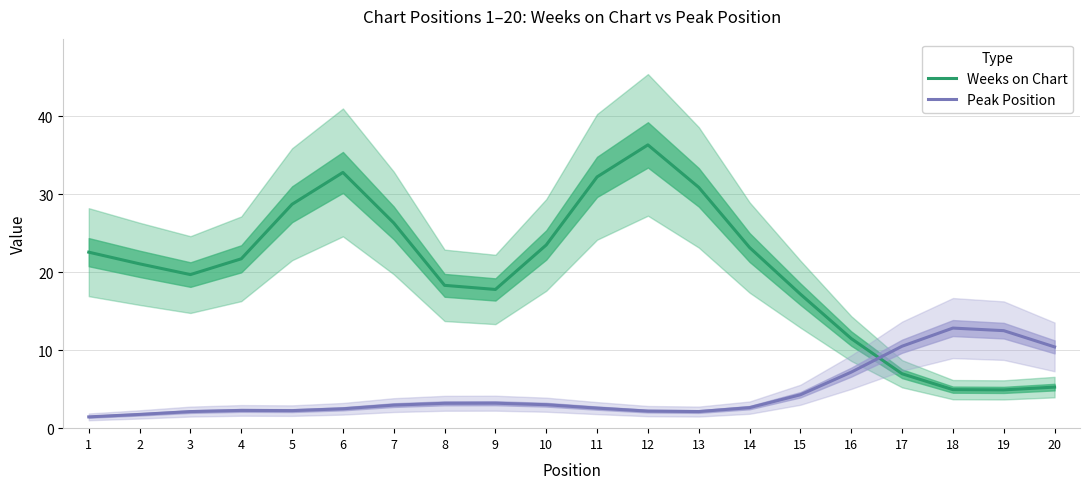

What is the lowest value of the Peak Position series?

1.4